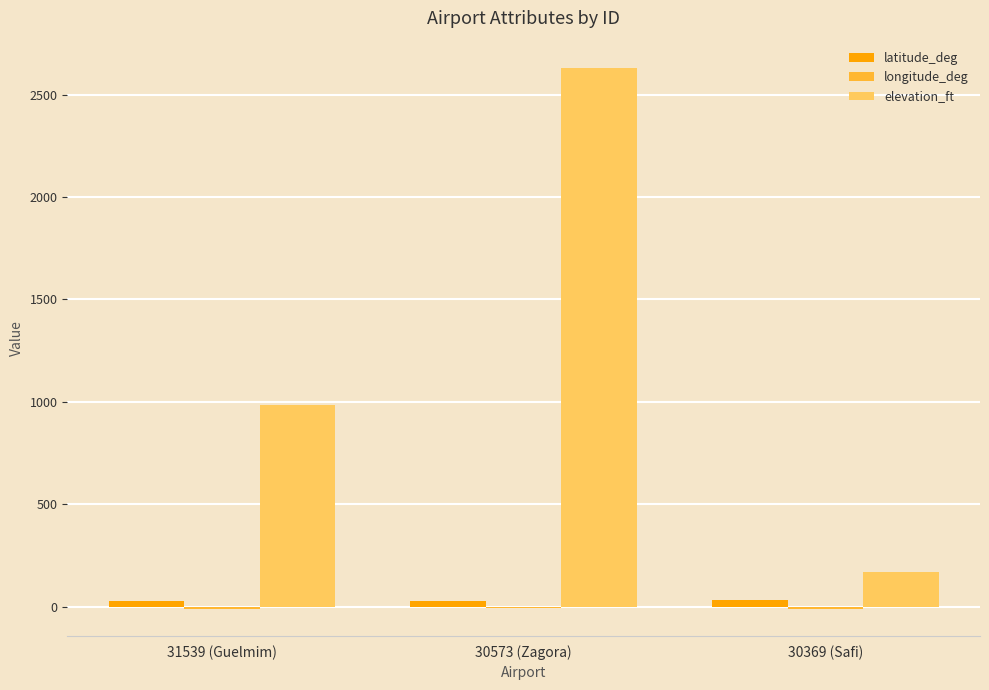

At which label is elevation_ft closest to 1401?

31539 (Guelmim)